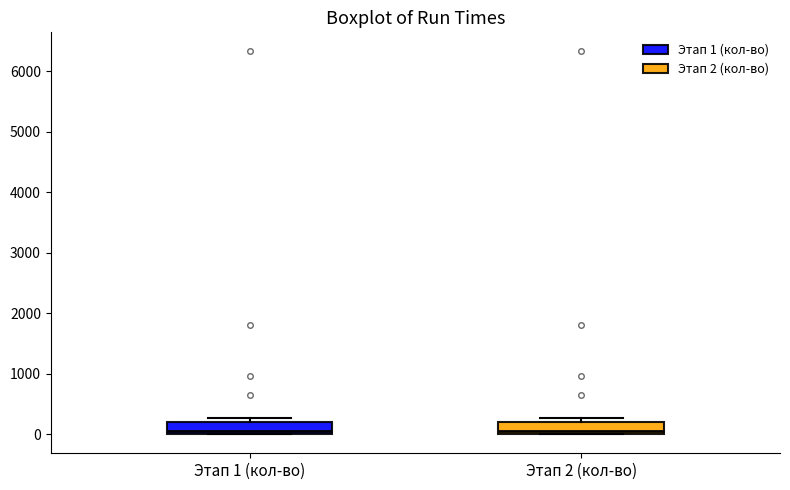

Reading left to right, transcribe this box plot: for each box, give where its median line is, the range the box spans, and where its two whiskers end, as read against the y-axis. The values are not printed on the chart, so give them approximately, as read against the axis.

Этап 1 (кол-во): median 0 (just above the box's lower edge), box 0 to 200, whiskers 0 to 300
Этап 2 (кол-во): median 0 (just above the box's lower edge), box 0 to 200, whiskers 0 to 300